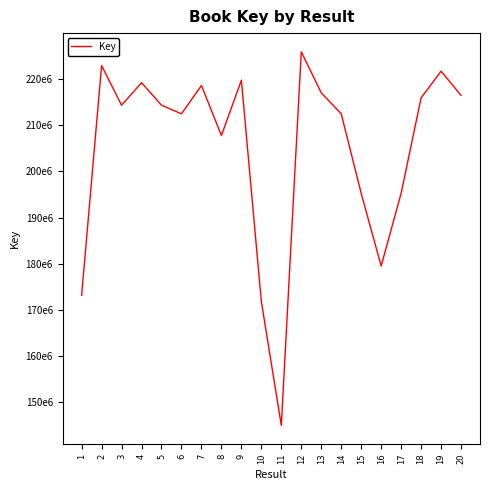

At which label is the value closest to 185460700?

16